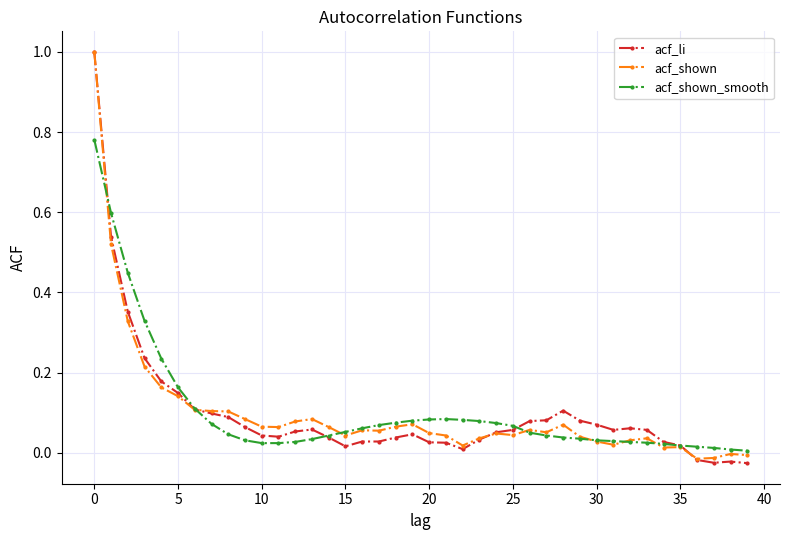

True or false: acf_li has more than 2 points higher than both neighbors.

True